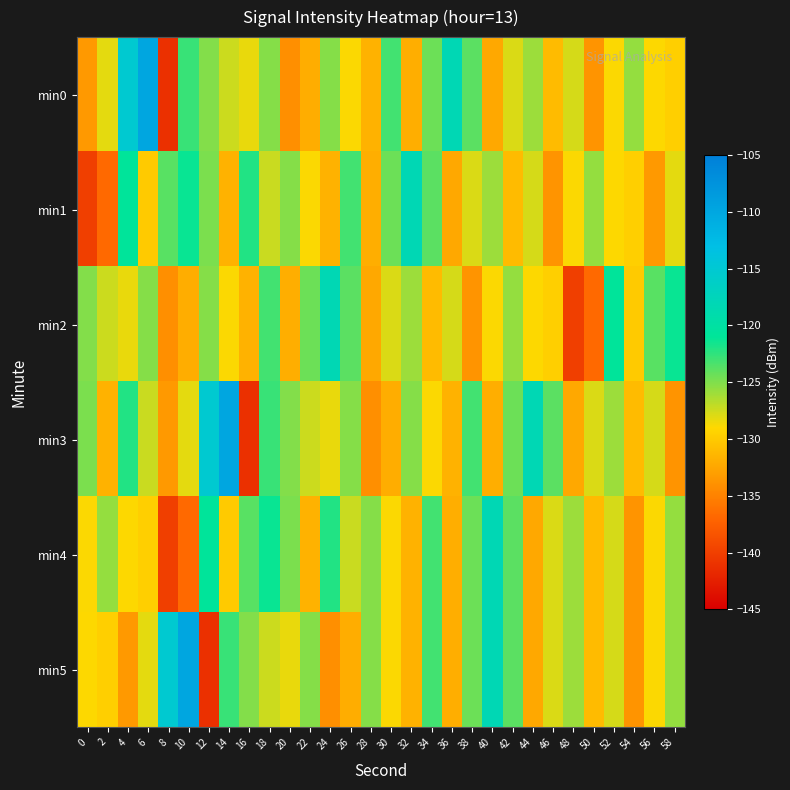

List the series in order of their peak value, highest first.

min0, min3, min5, min1, min2, min4